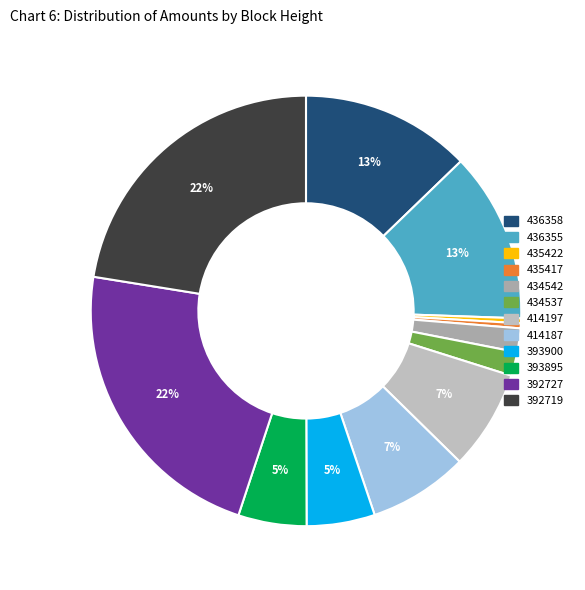

Which category has the smallest portion of the pie?

435422